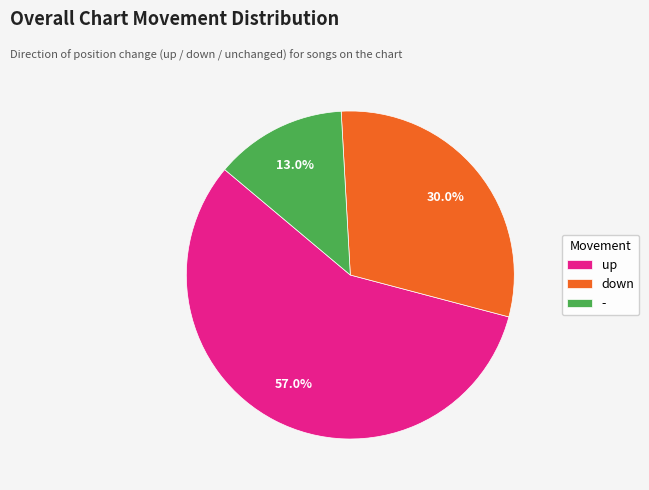

Is - the majority of the pie?

No